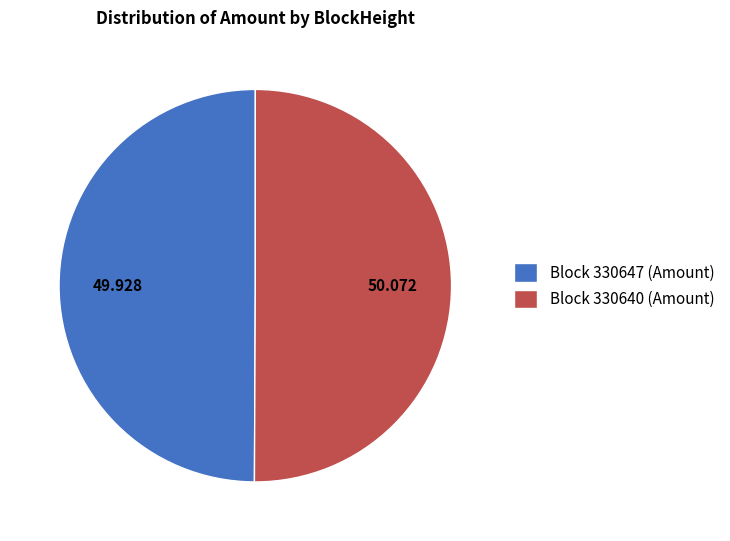

Do Block 330647 (Amount) and Block 330640 (Amount) together represent more than half of the pie?

Yes